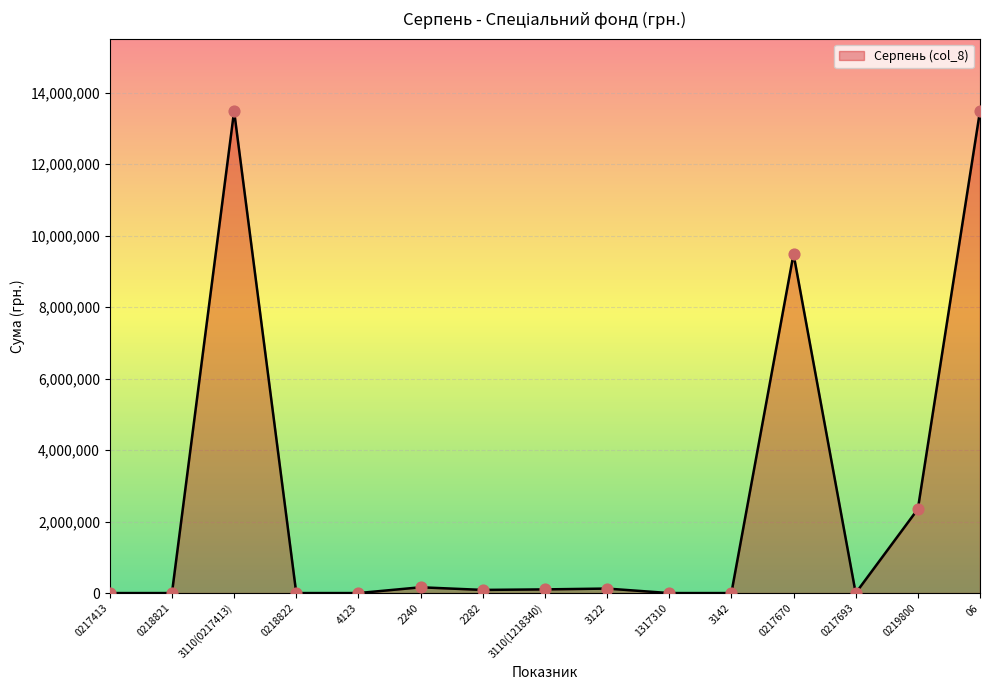

What is the change in value from 0217413 to 06?

+13486228.8